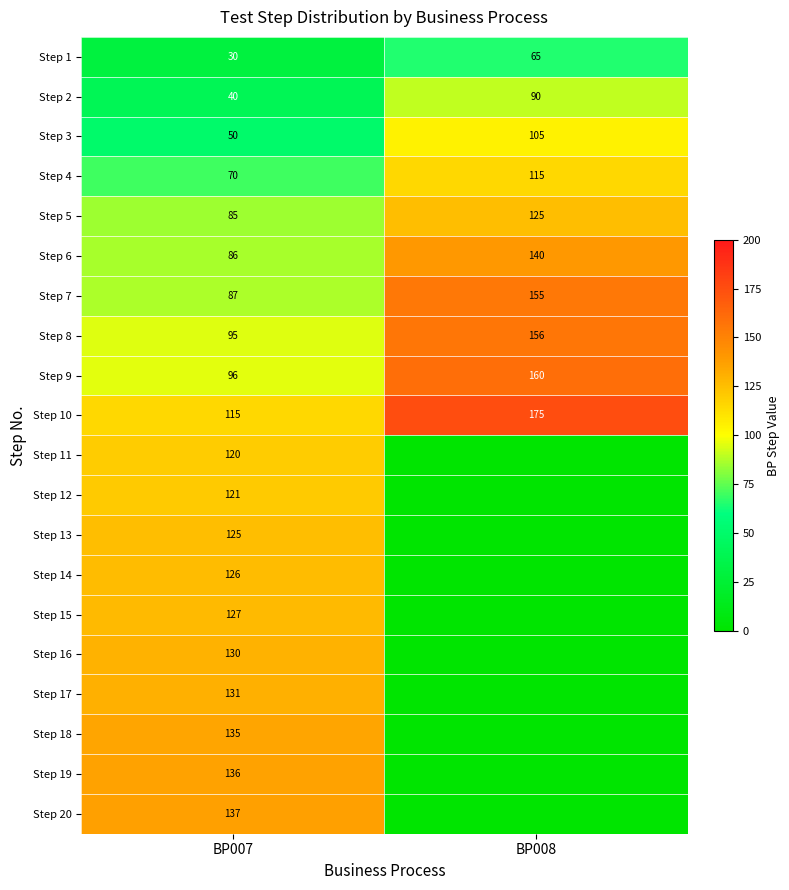

What is the lowest value of the Step 2 series?

40